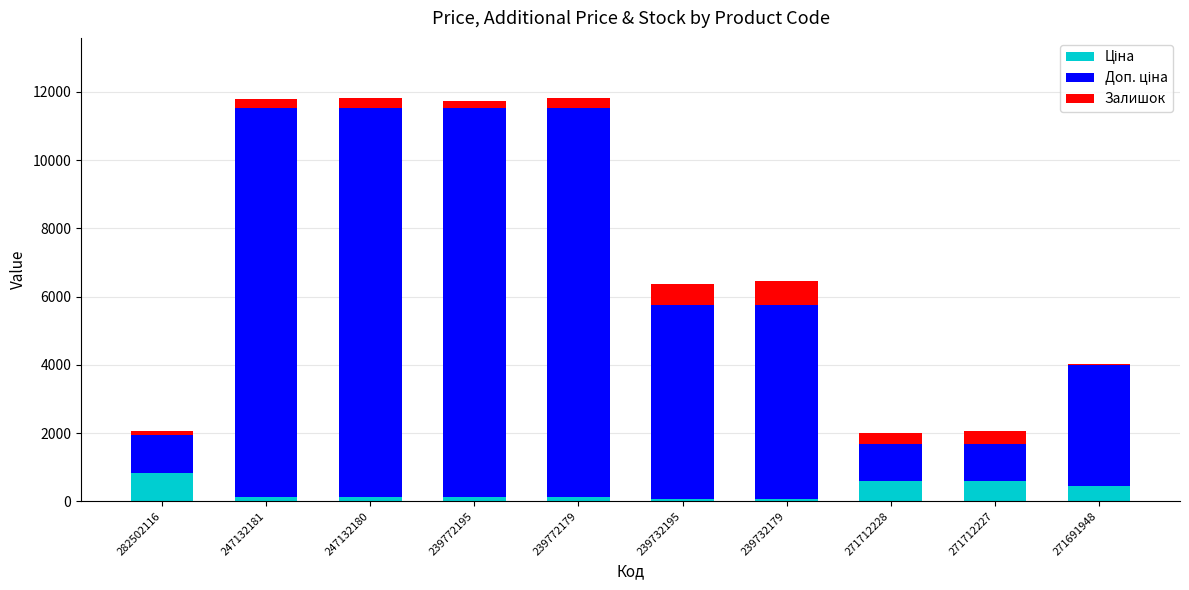

Are the bars horizontal?

No